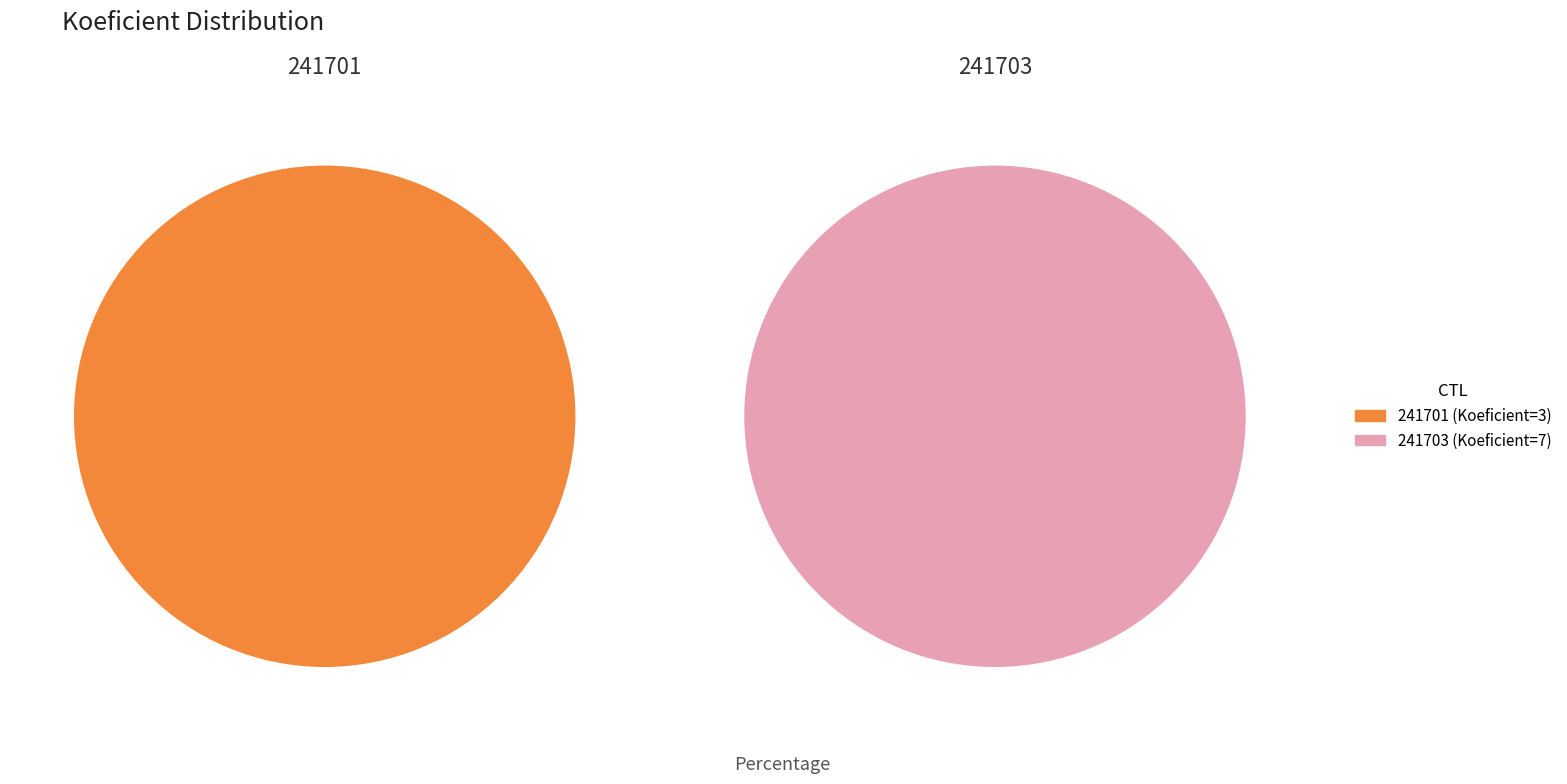

Is it true that 241701 is 30% of the pie?

True